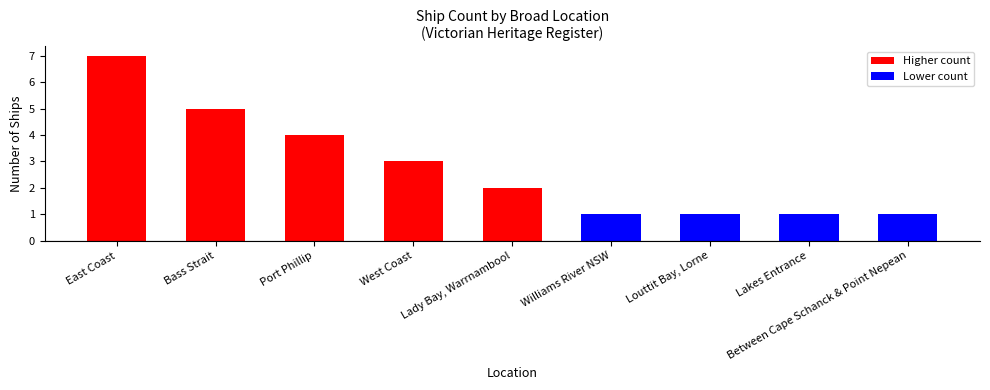

True or false: the data shows 0 at Louttit Bay, Lorne.

False